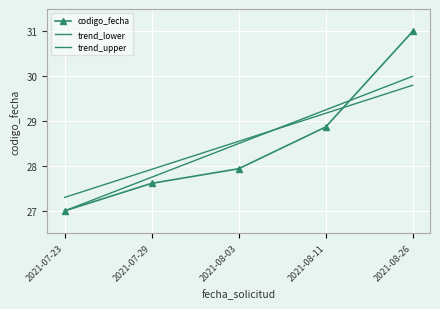

What is the difference between the highest and lowest values at 2021-08-11?

0.4